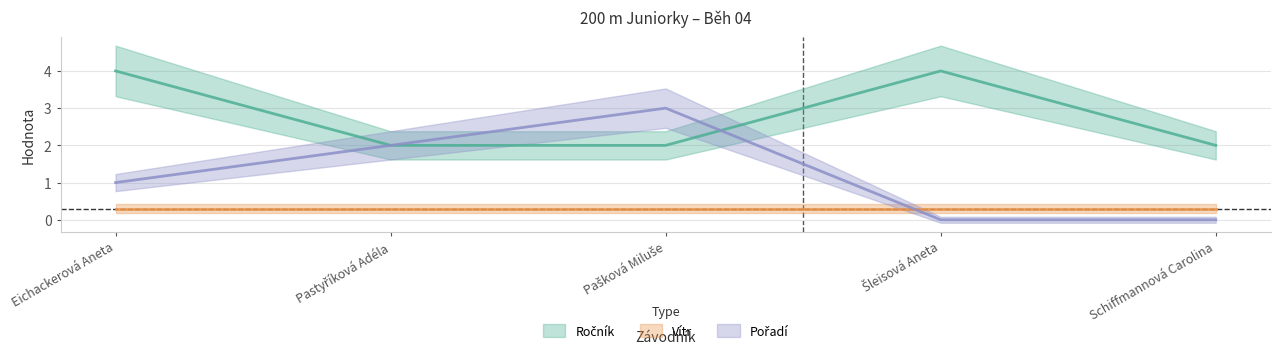

Which label corresponds to the smallest value in the chart?

Šleisová Aneta